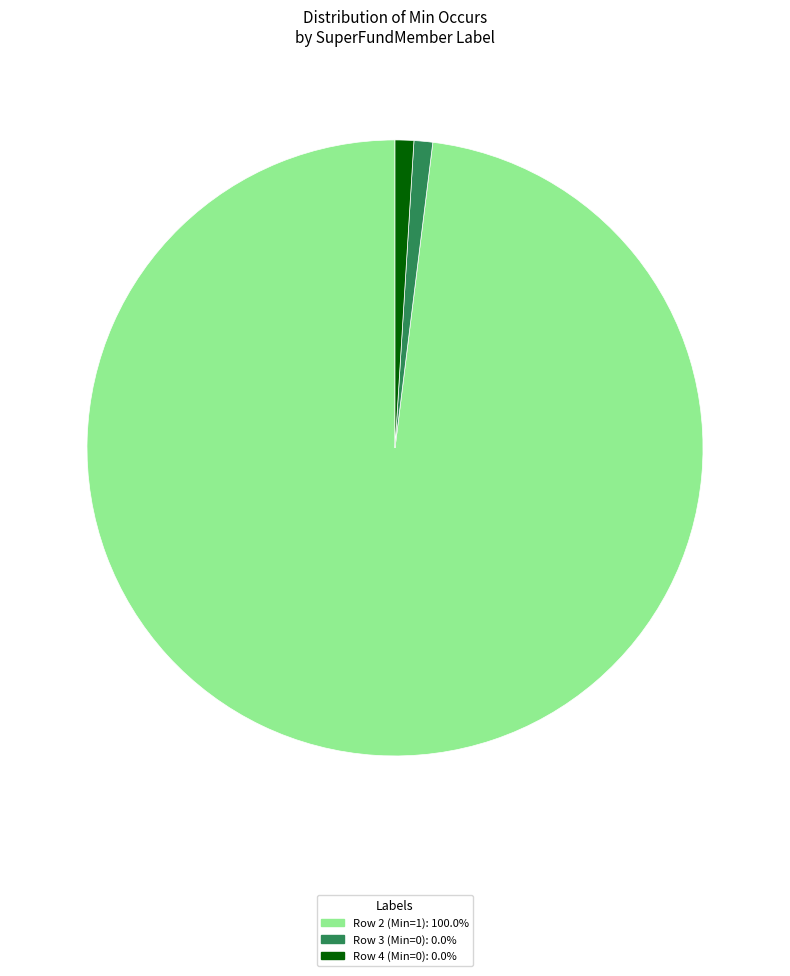

Is there a majority slice in this chart?

Yes